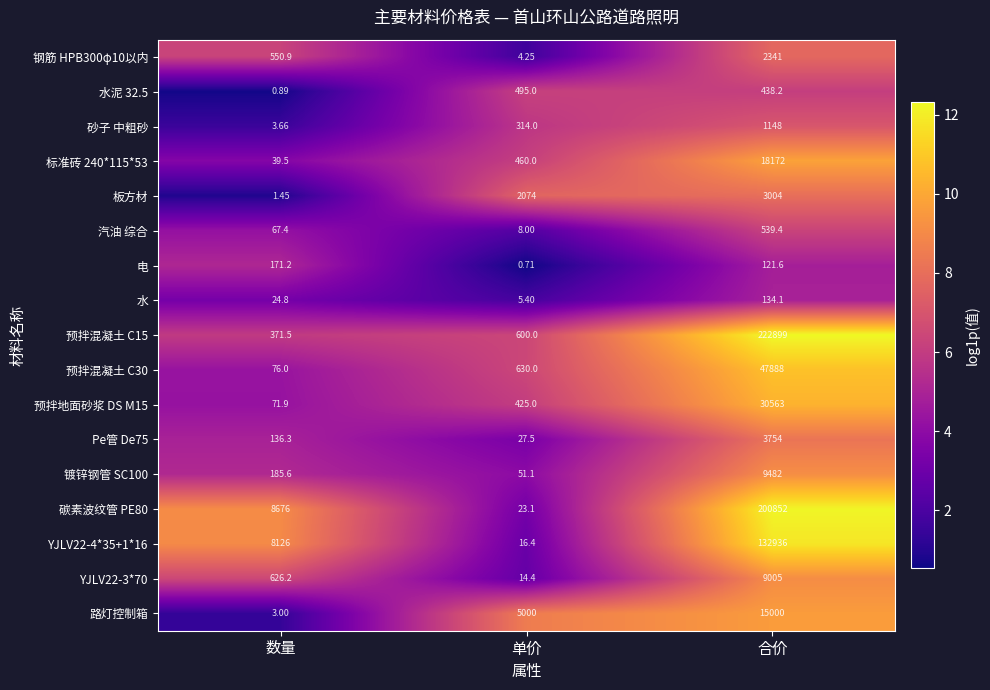

At which category does the chart reach its minimum across all series?

单价